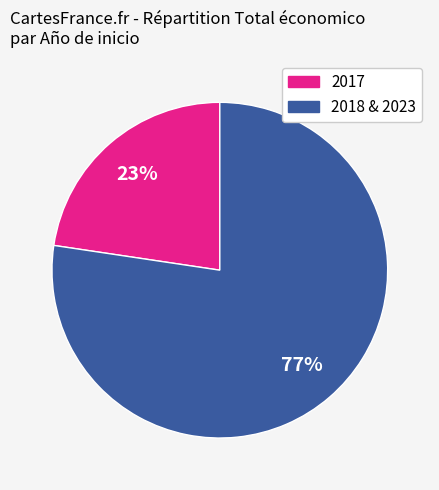

To the nearest percent, what is the average slice percentage?

50%